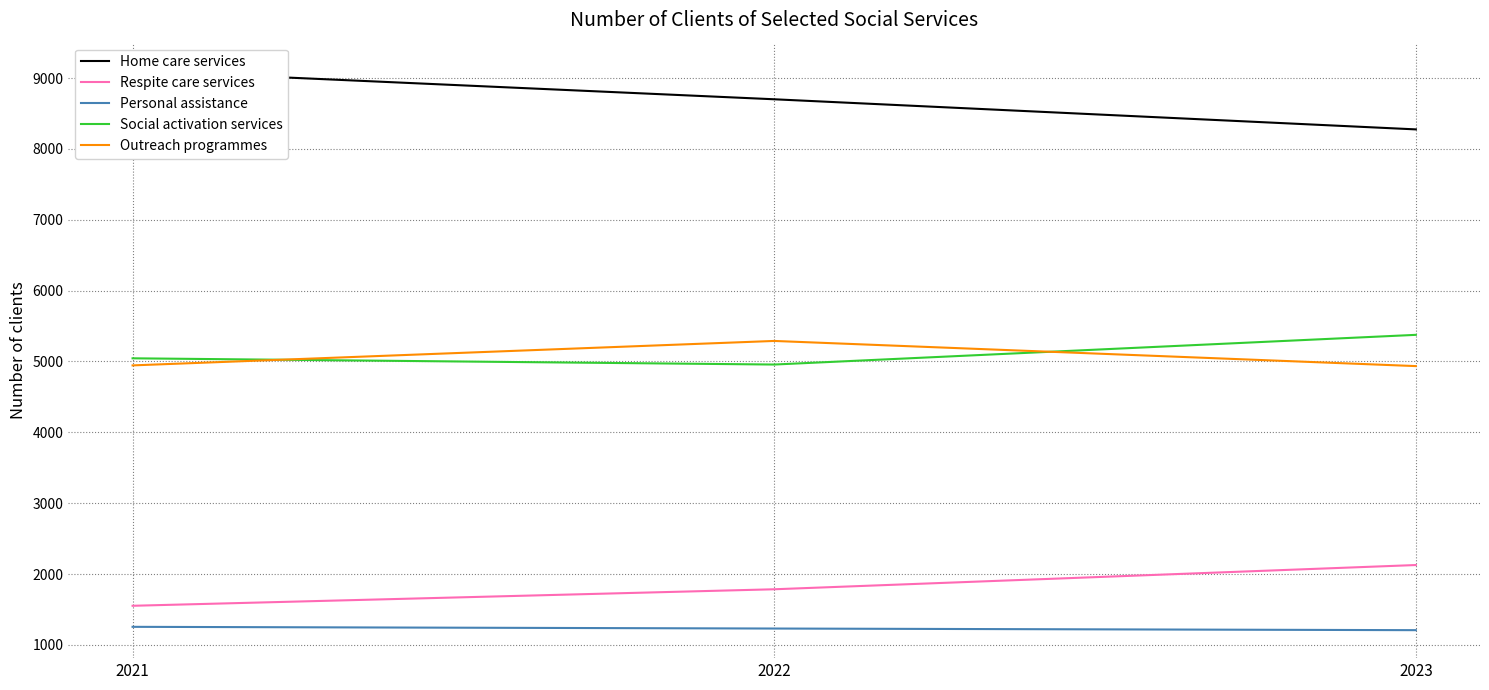

What is the minimum value shown in the chart?

1209